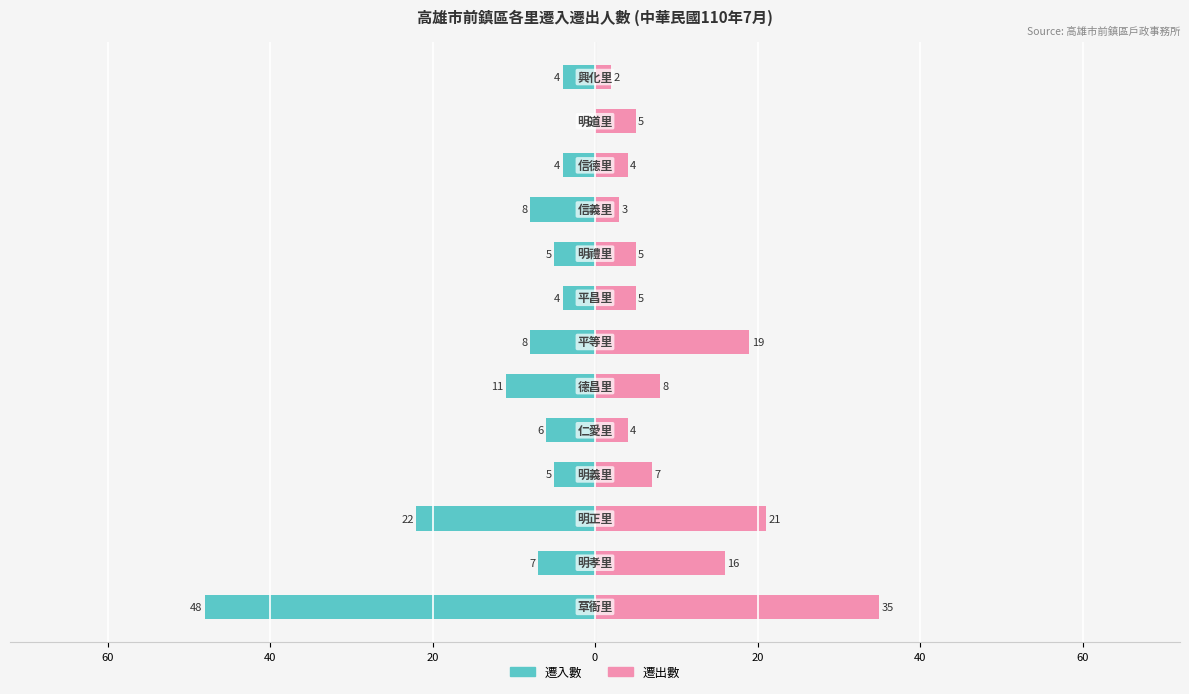

The 遷入數 series shows -7 at 60. True or false?

True